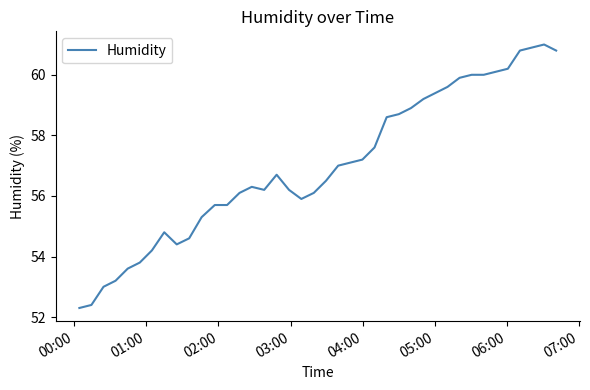

What is the greatest value displayed?

61.0